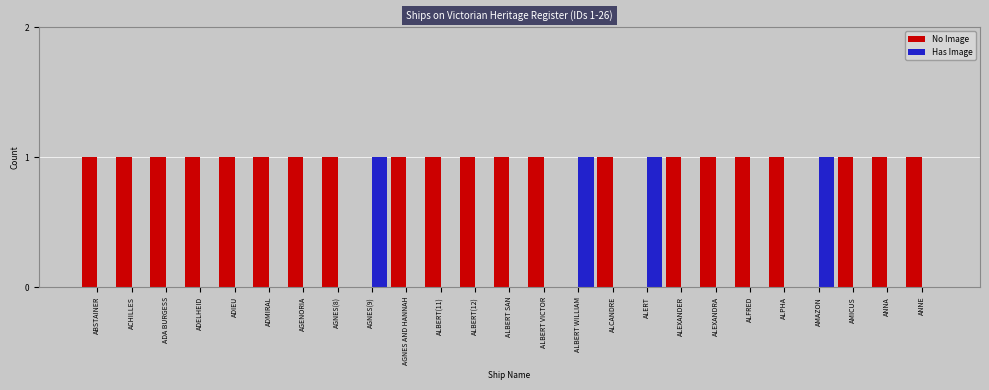

What are all the series names shown in the legend?

No Image, Has Image